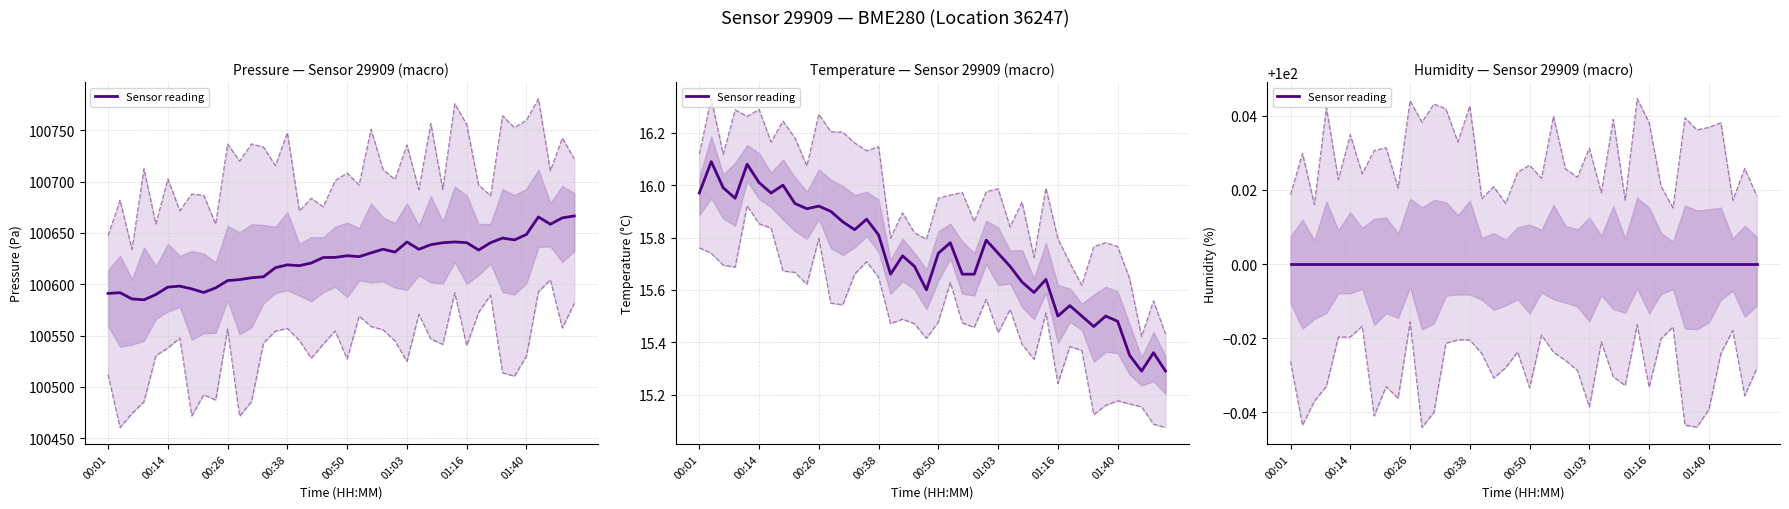

At which category does temperature reach its first local valley?

3